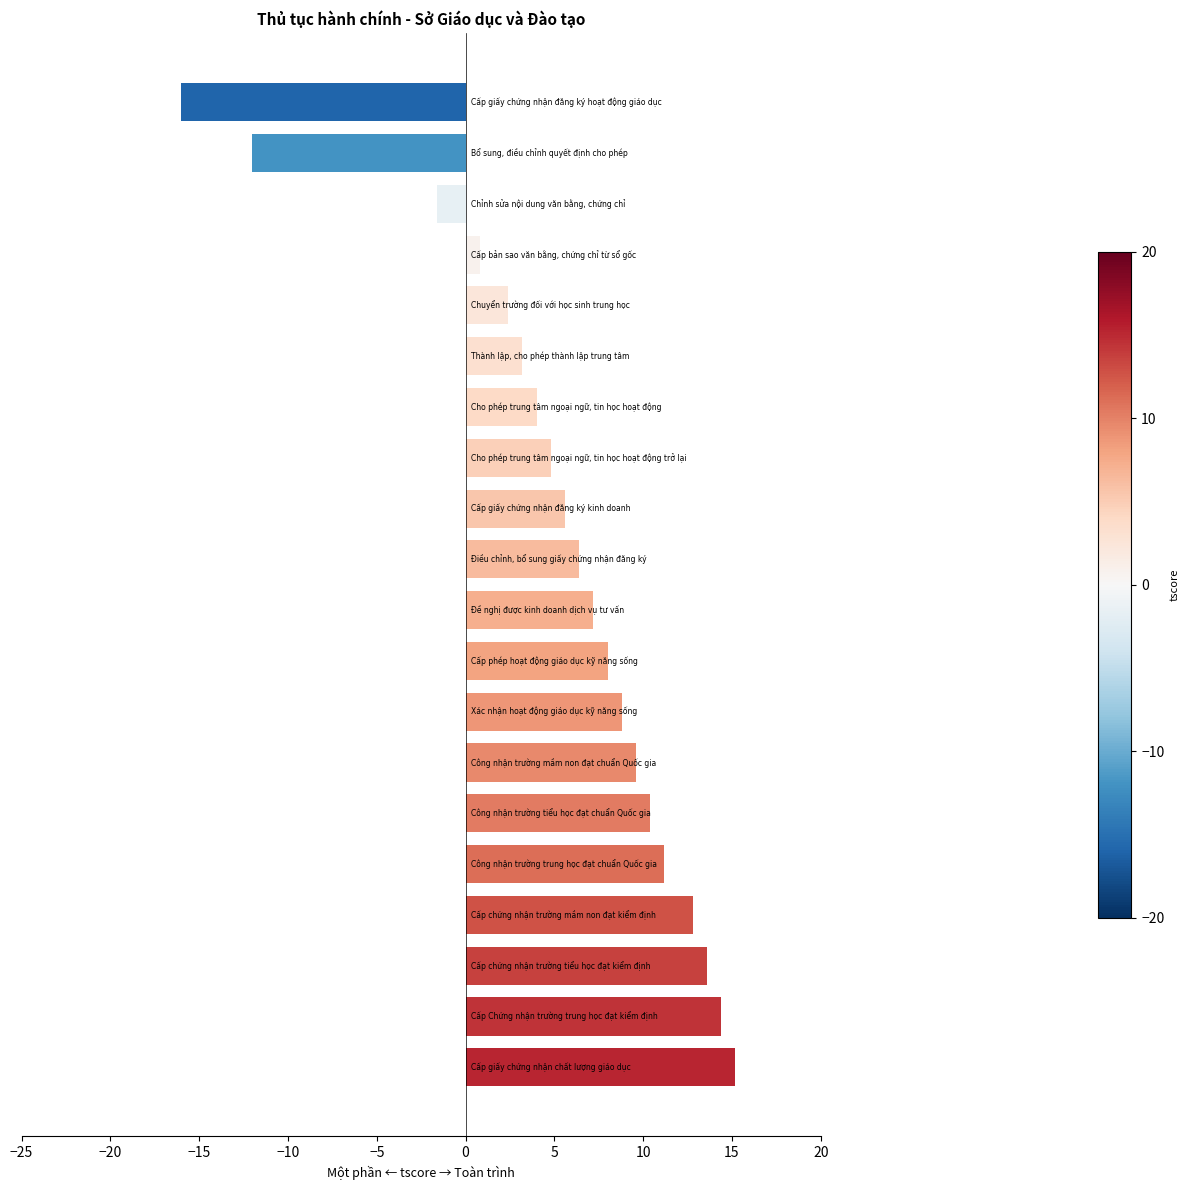

Reading bottom to top, transcribe all the data shown in this chart.

15.2	14.4	13.6	12.8	11.2	10.4	9.6	8.8	8.0	7.2	6.4	5.6	4.8	4.0	3.2	2.4	0.8	-1.6	-12.0	-16.0